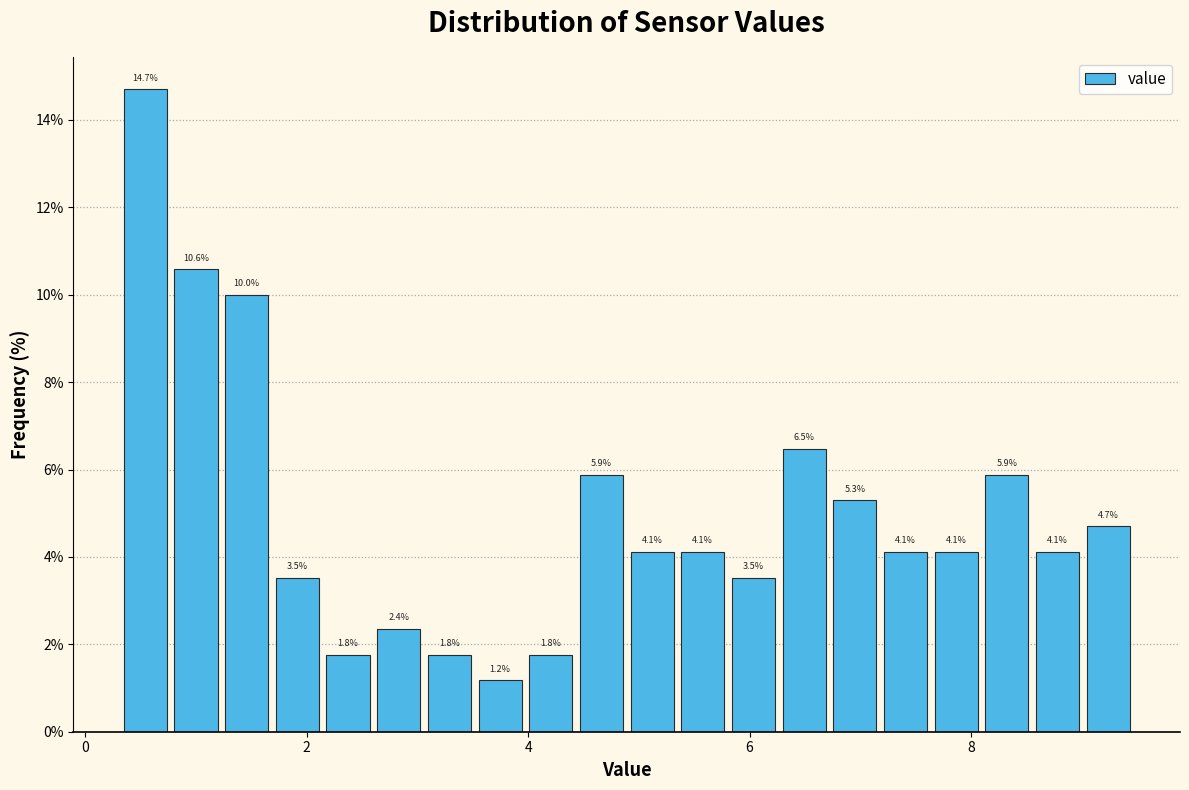

Around what value on the x-axis is the tallest bar? Give the approximate position of its centre, as read against the axis.

0.6